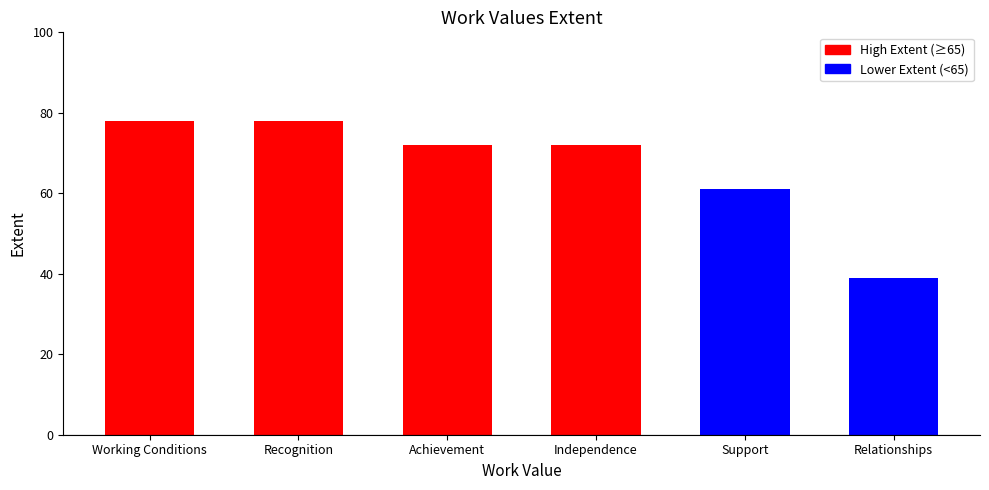

At which label is the value closest to 58?

Support